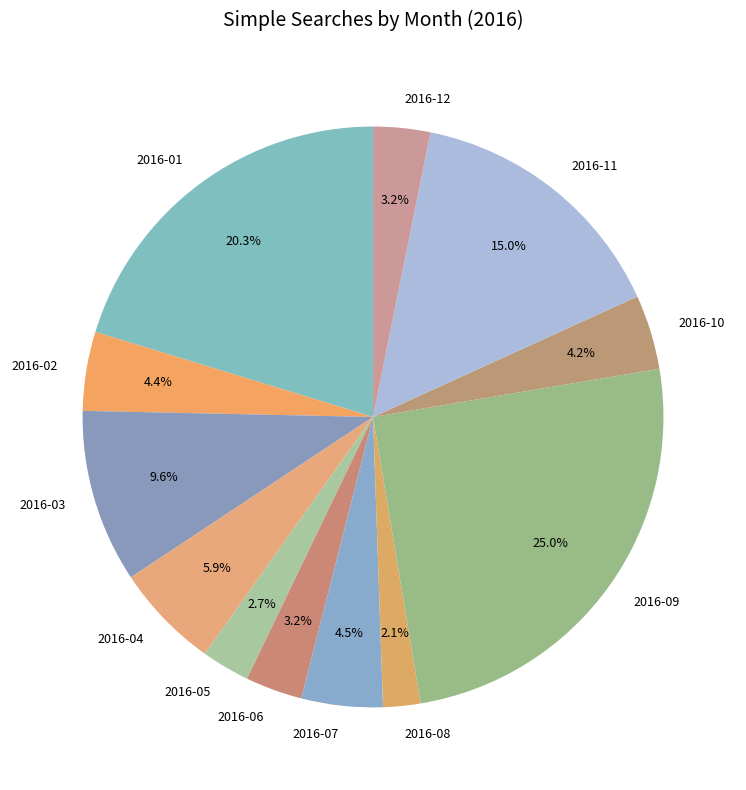

Approximately how many times larger is the value at 2016-08 compared to 2016-01?

0.1